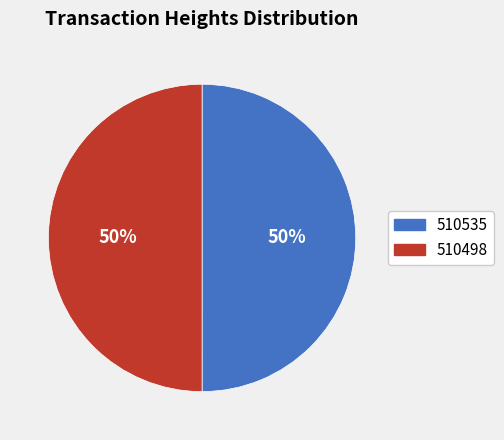

True or false: 510535 accounts for 50% of the total.

True